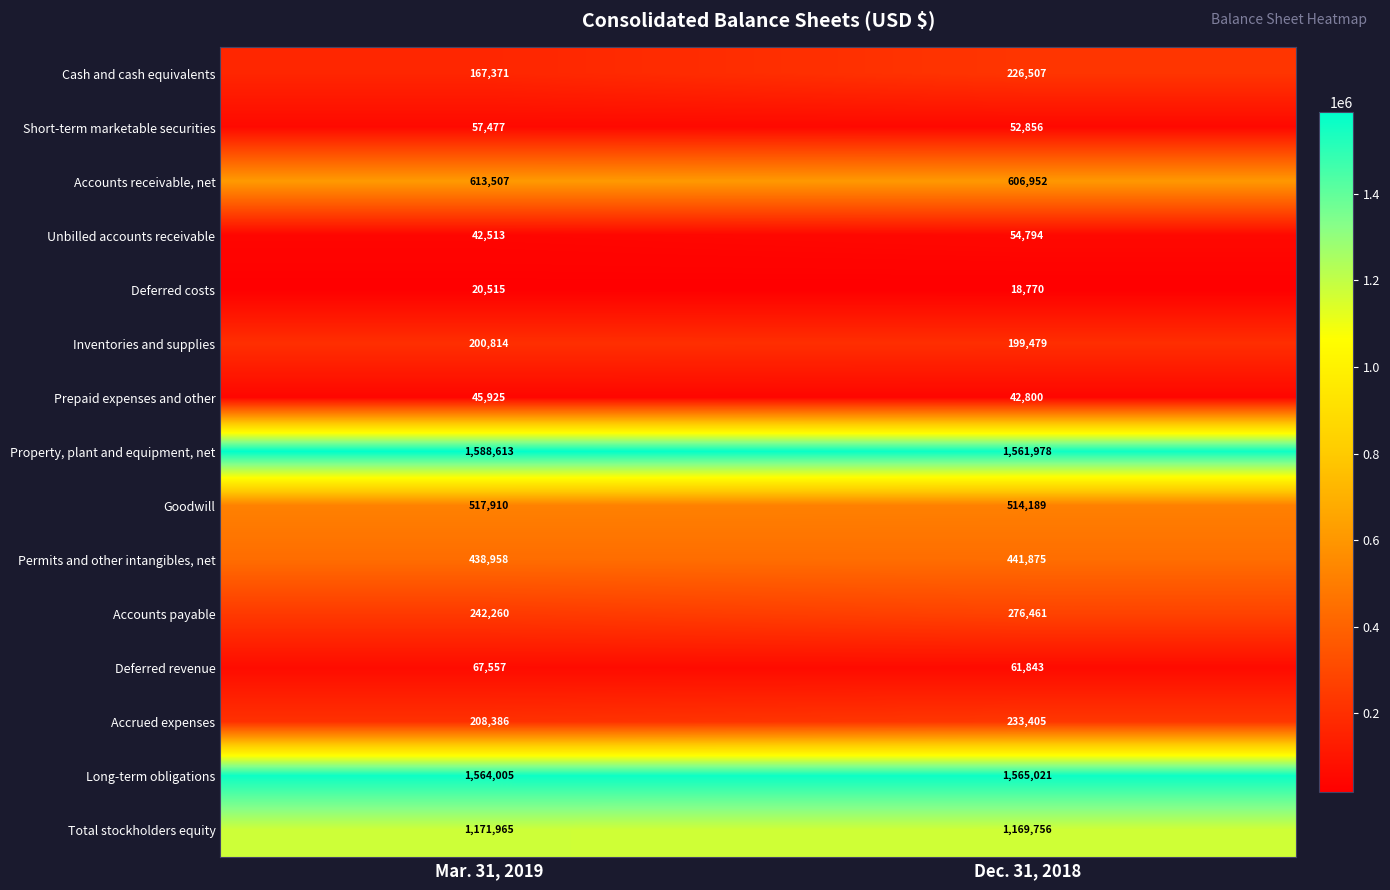

At Dec. 31, 2018, list the series in order from largest to smallest.

Long-term obligations, Property, plant and equipment, net, Total stockholders equity, Accounts receivable, net, Goodwill, Permits and other intangibles, net, Accounts payable, Accrued expenses, Cash and cash equivalents, Inventories and supplies, Deferred revenue, Unbilled accounts receivable, Short-term marketable securities, Prepaid expenses and other, Deferred costs